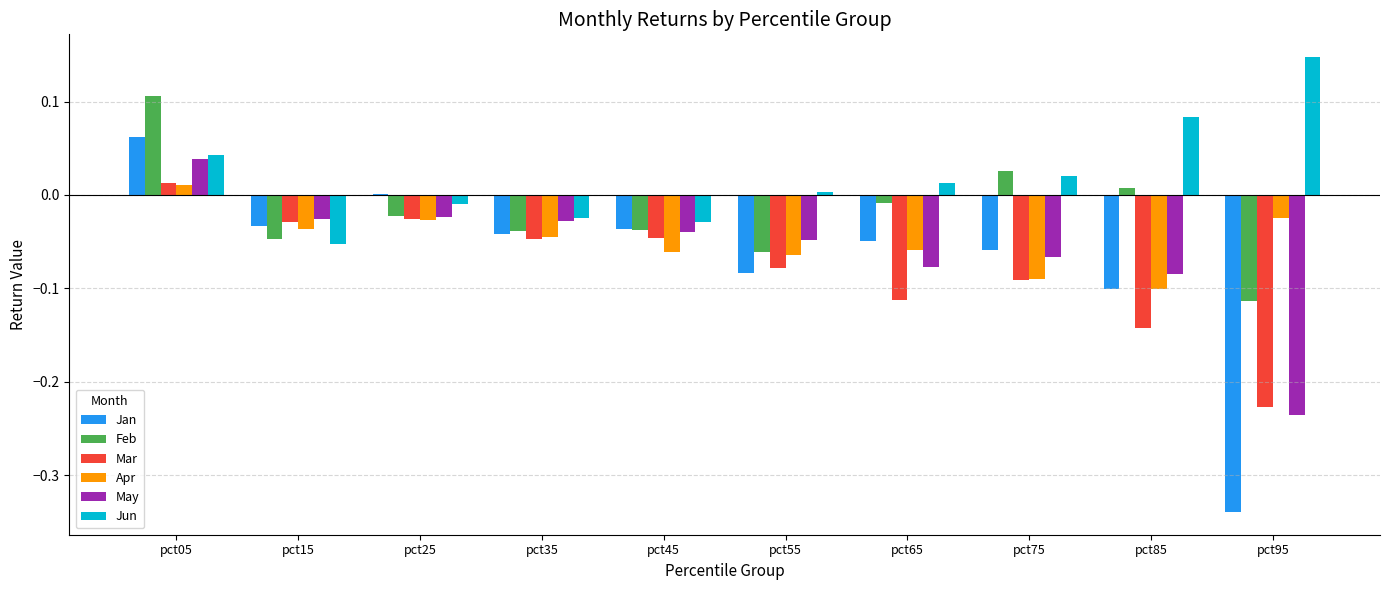

True or false: Jan has a value of -0.1 at pct35.

False